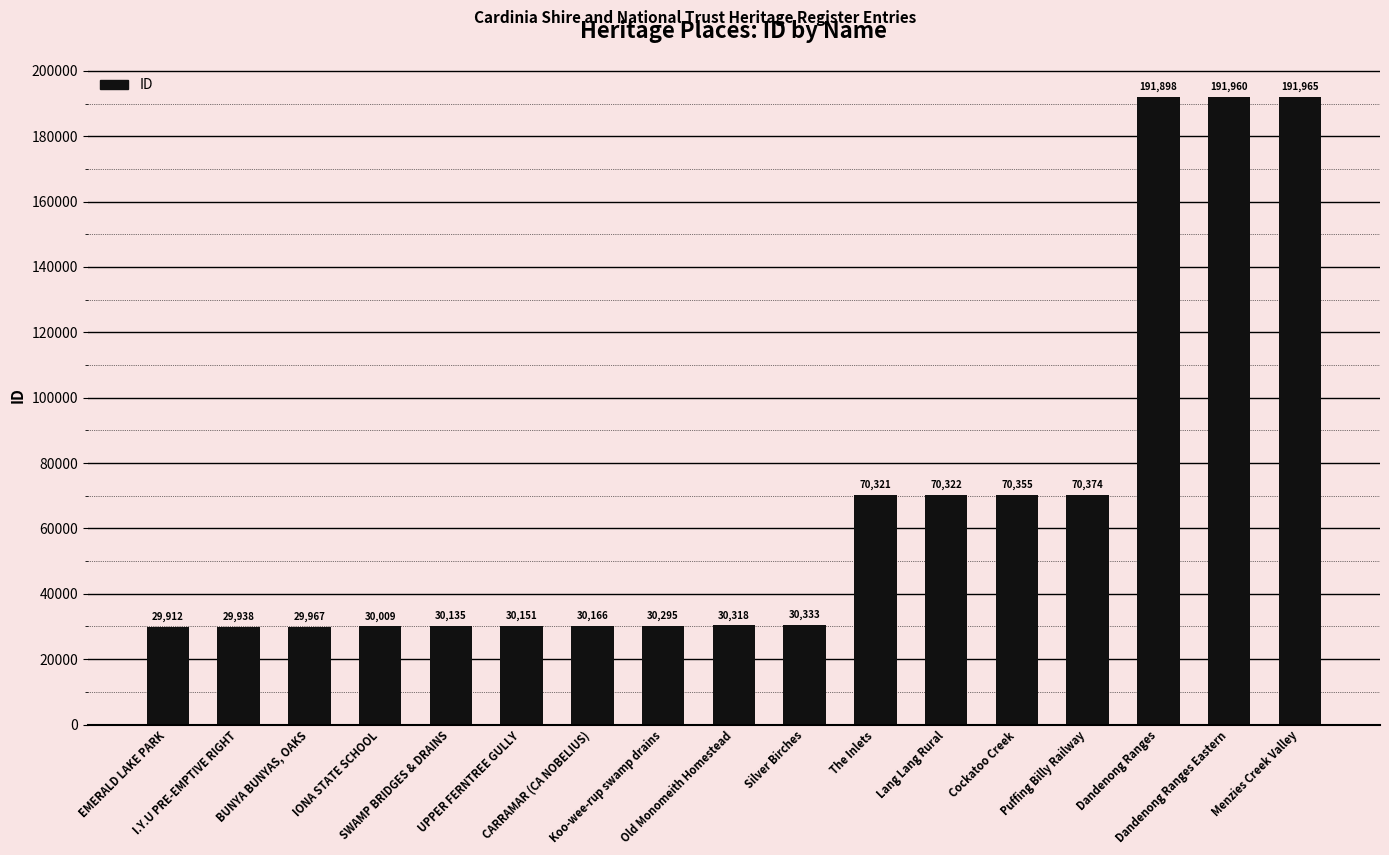

What is the sum of all values?

1158419